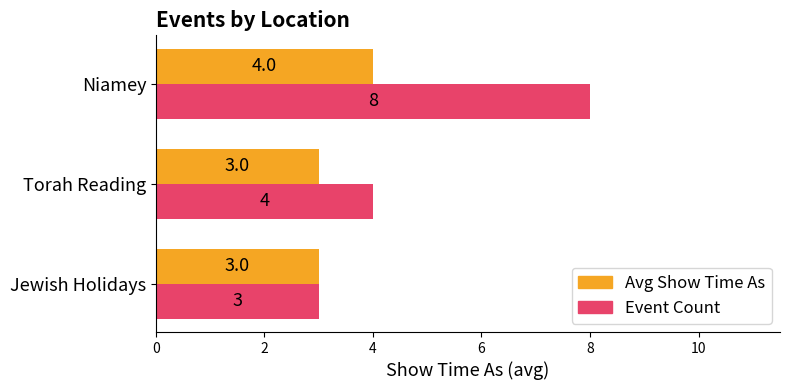

The value of Event Count at Jewish Holidays is 3. True or false?

True